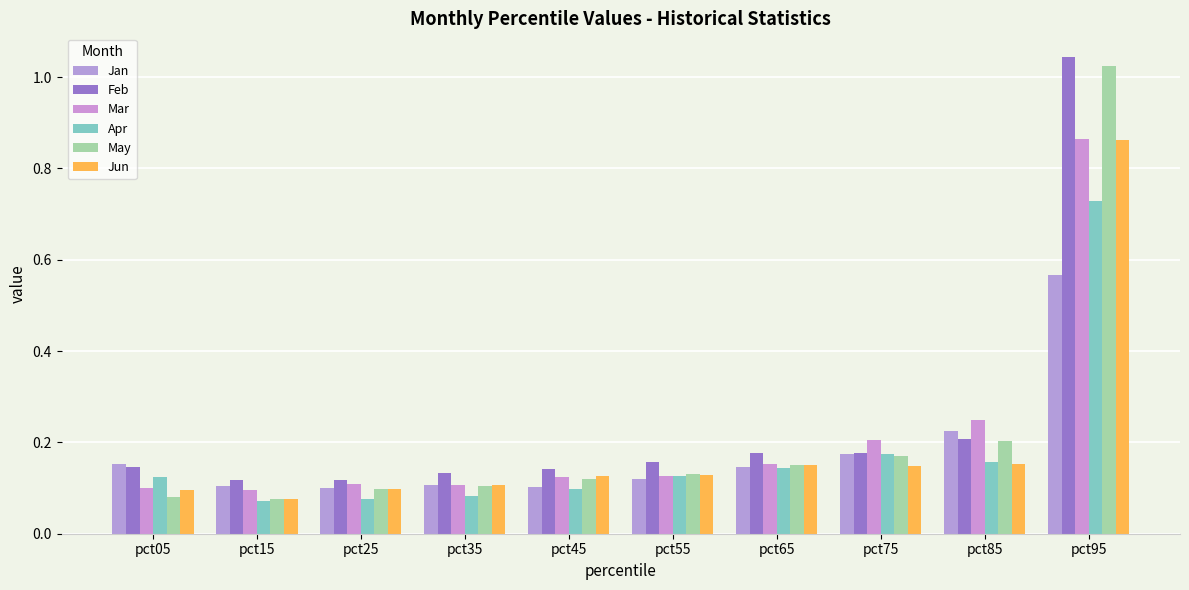

Which series has the largest range (max minus min)?

May